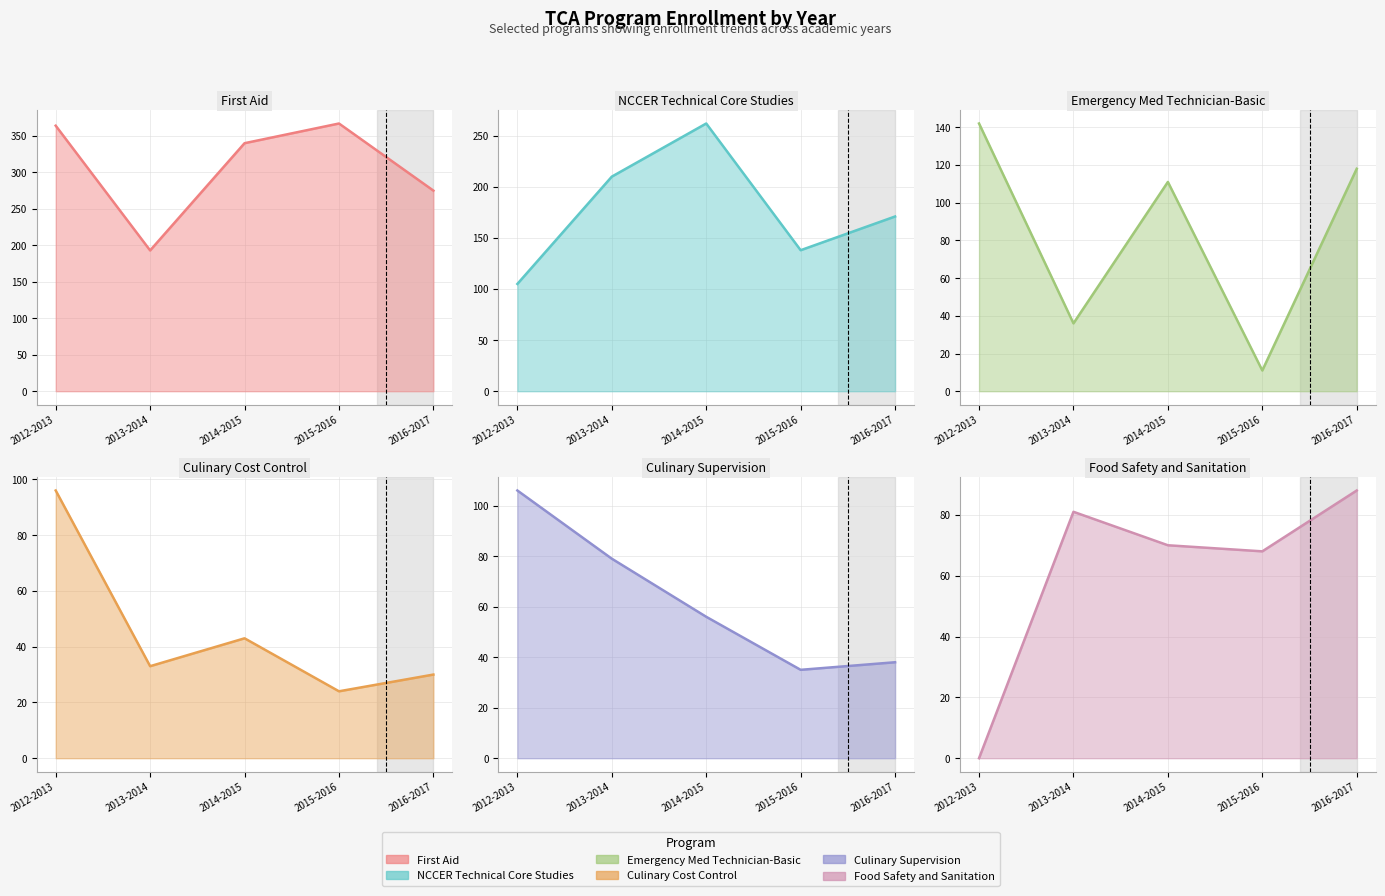

True or false: Culinary Cost Control and Culinary Supervision cross at least once.

False